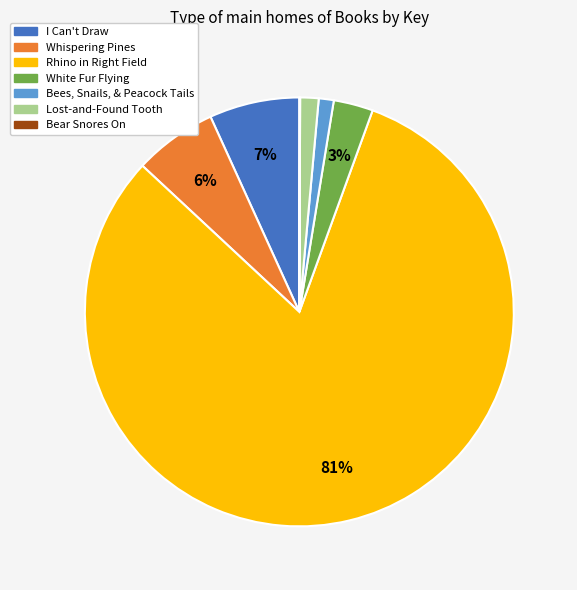

Which has a higher value, Whispering Pines or I Can't Draw?

I Can't Draw